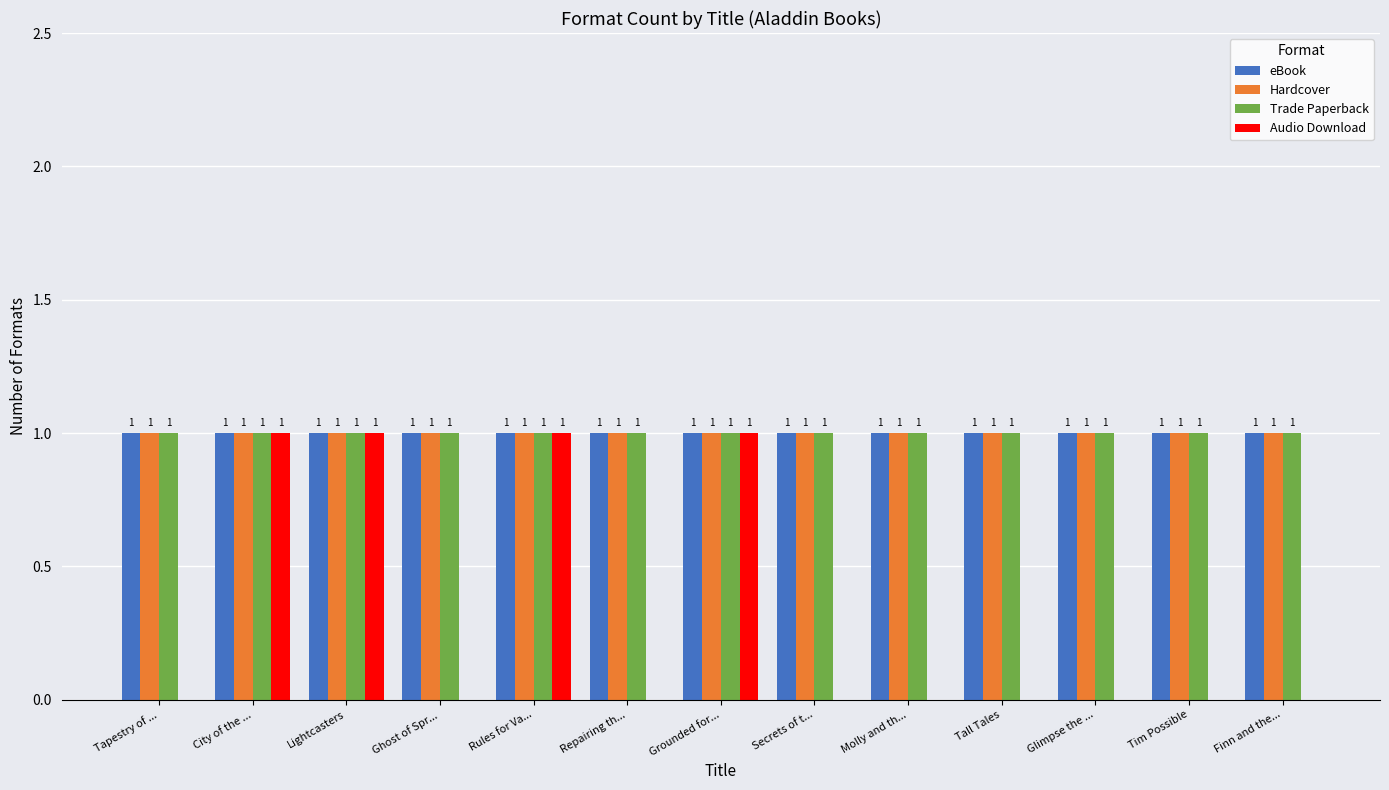

What is the total value across all series at Grounded for...?

4